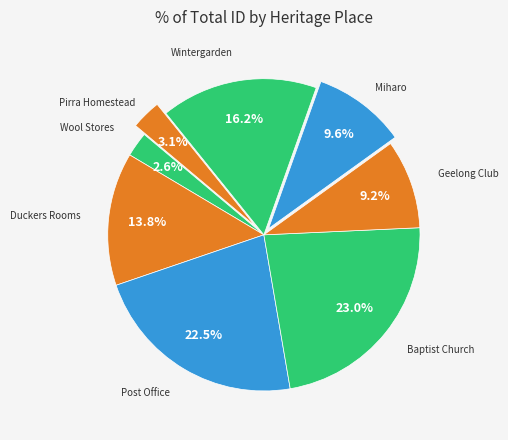

How many slices are in this pie chart?

8